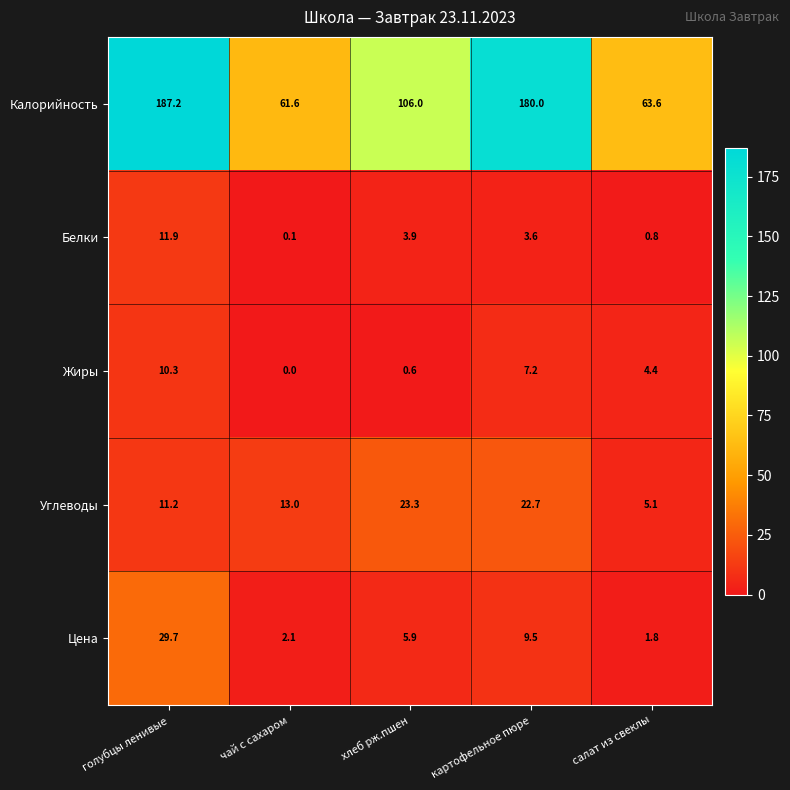

Which series has the largest range (max minus min)?

Калорийность